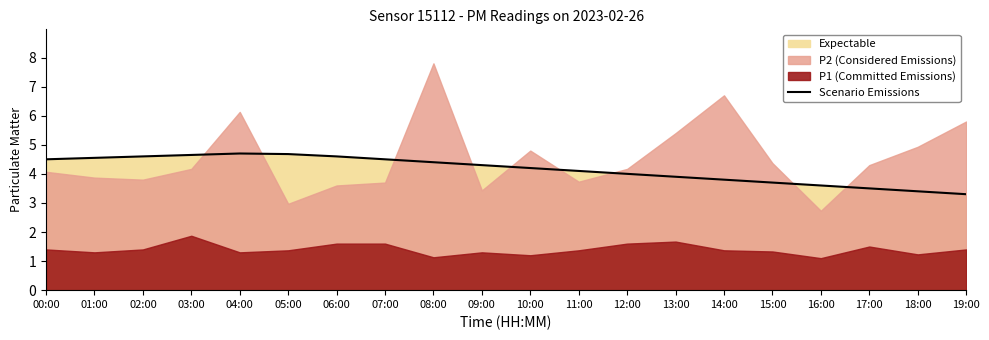

Rank the categories by value from highest to lowest.

04:00, 05:00, 03:00, 02:00, 06:00, 01:00, 00:00, 07:00, 08:00, 09:00, 10:00, 11:00, 12:00, 13:00, 14:00, 15:00, 16:00, 17:00, 18:00, 19:00